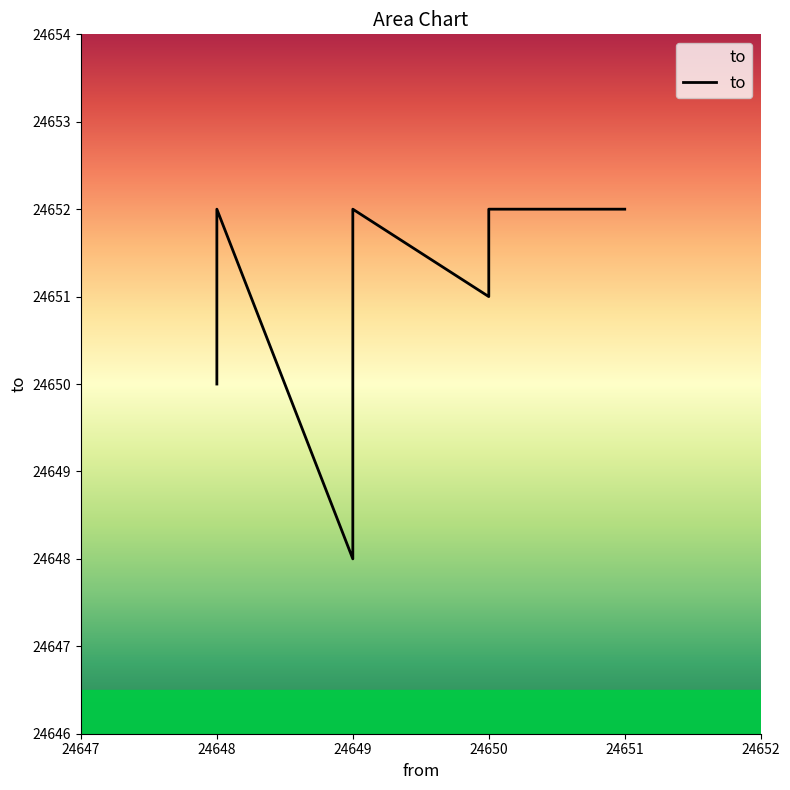

Which category has the highest value across all series?

24648